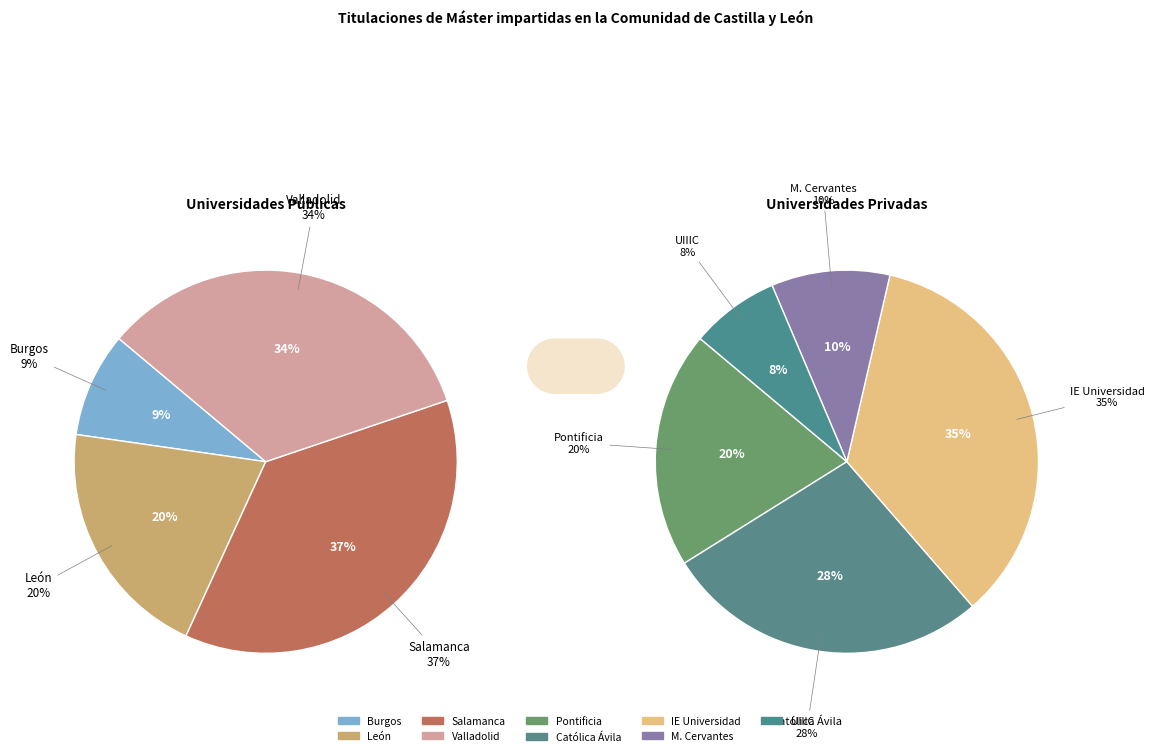

Is it true that León is 7% of the pie?

False